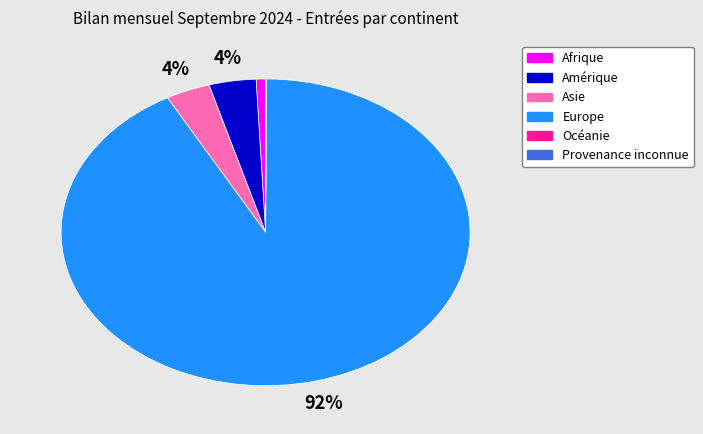

To the nearest percent, what is the average slice percentage?

17%